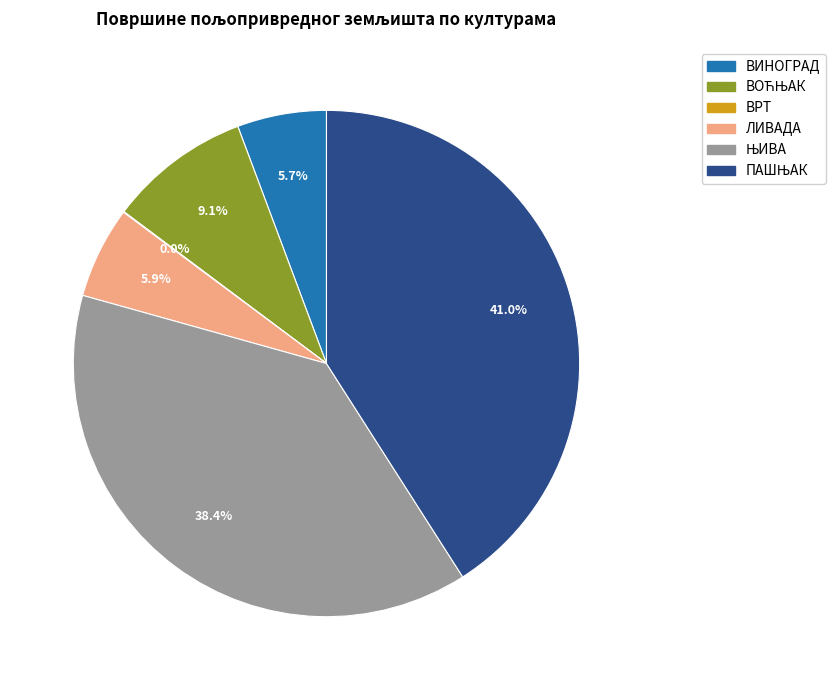

Does ЛИВАДА represent more than half of the total?

No